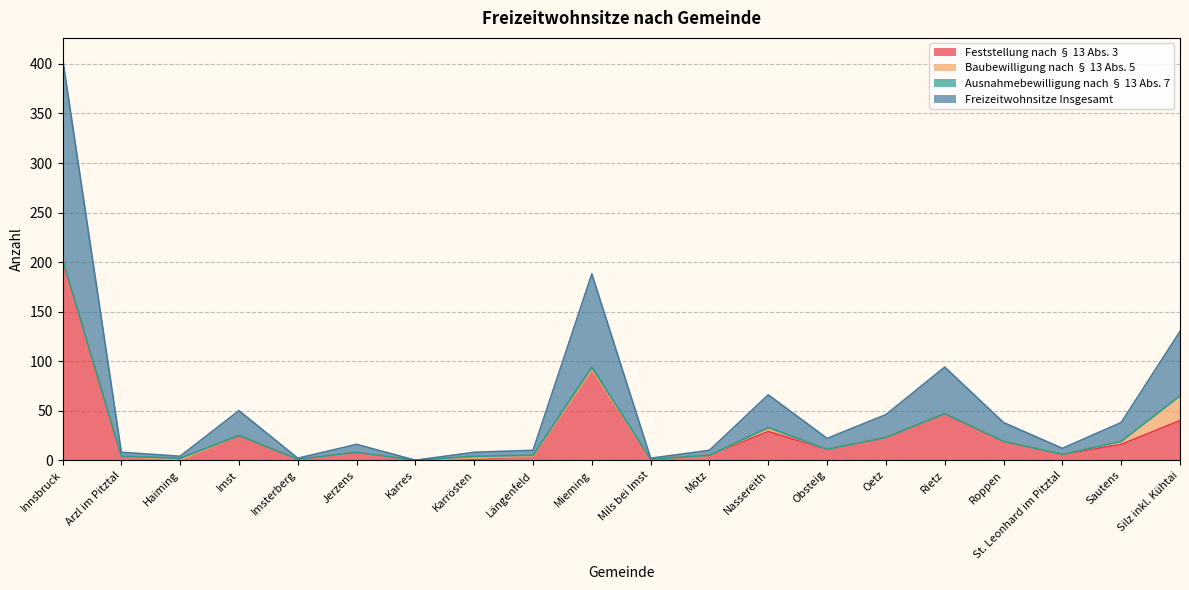

What position from the right is Obsteig?

7